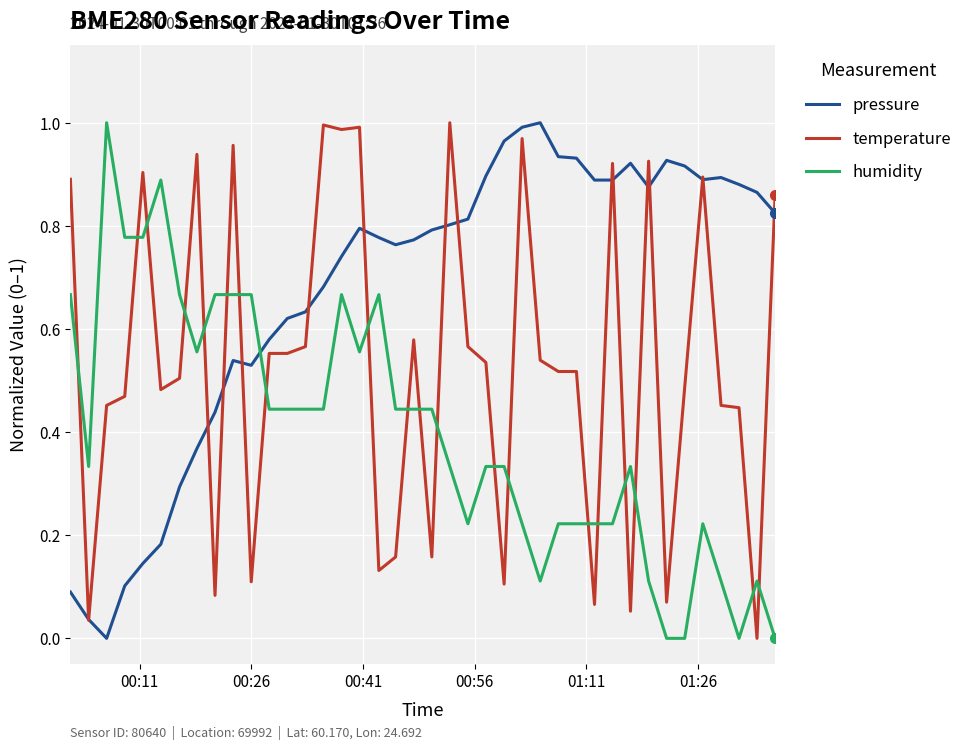

What is the sum of all temperature values?

21.4